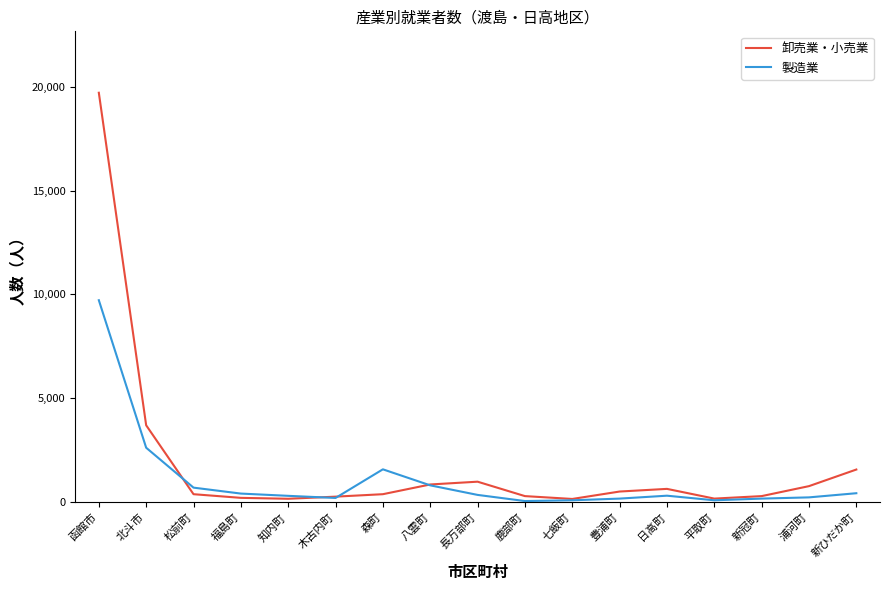

What is the difference between the 卸売業・小売業 values at 豊浦町 and 長万部町?

474